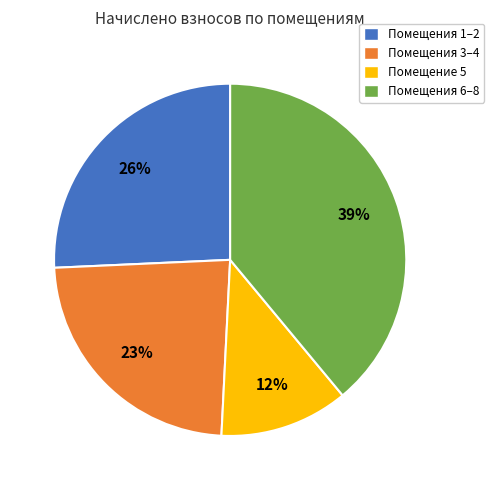

How many slices are in this pie chart?

4